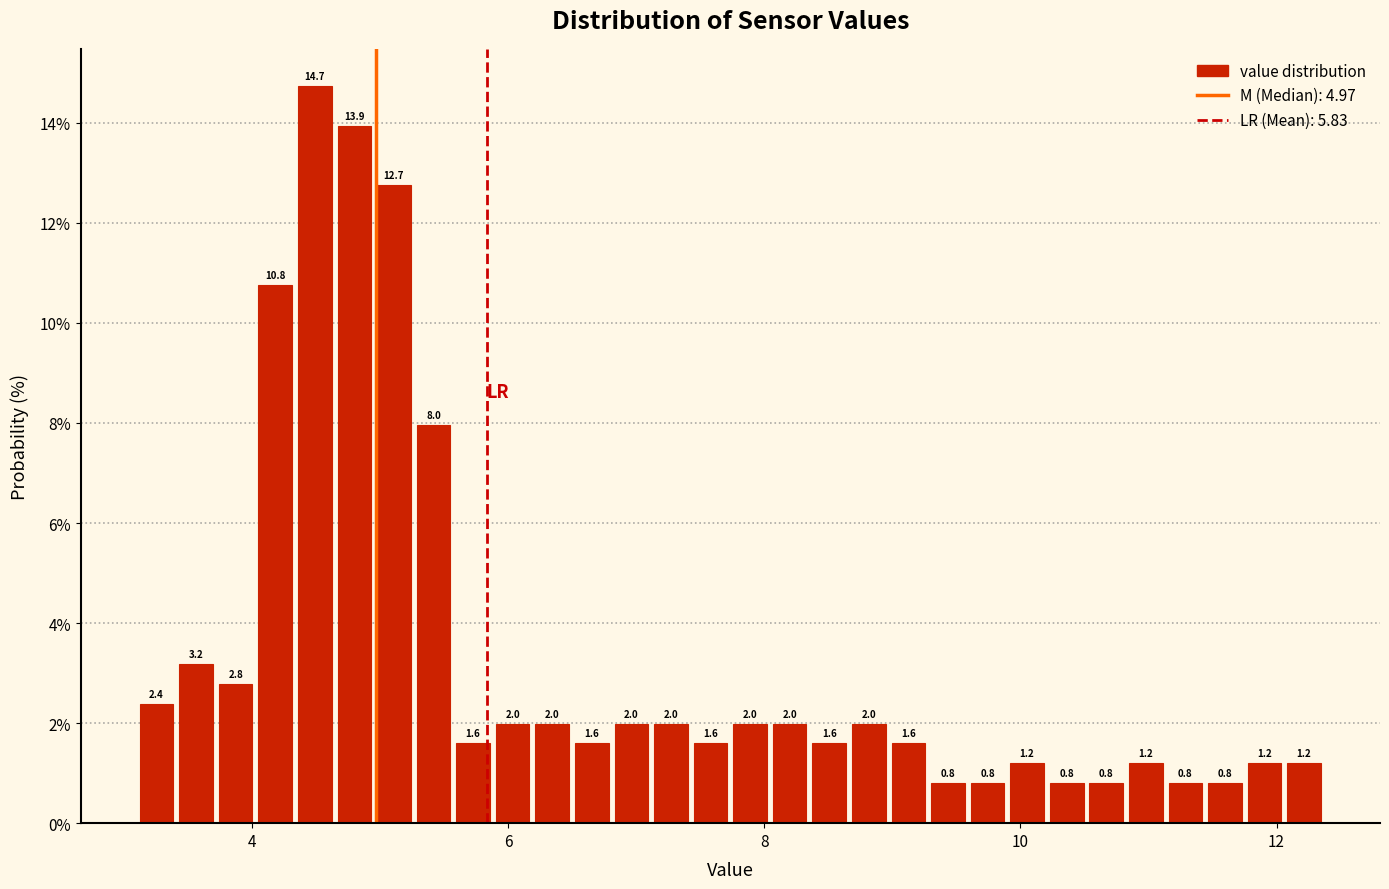

Read against the x-axis, roughly where is the centre of the tallest bar?

4.4